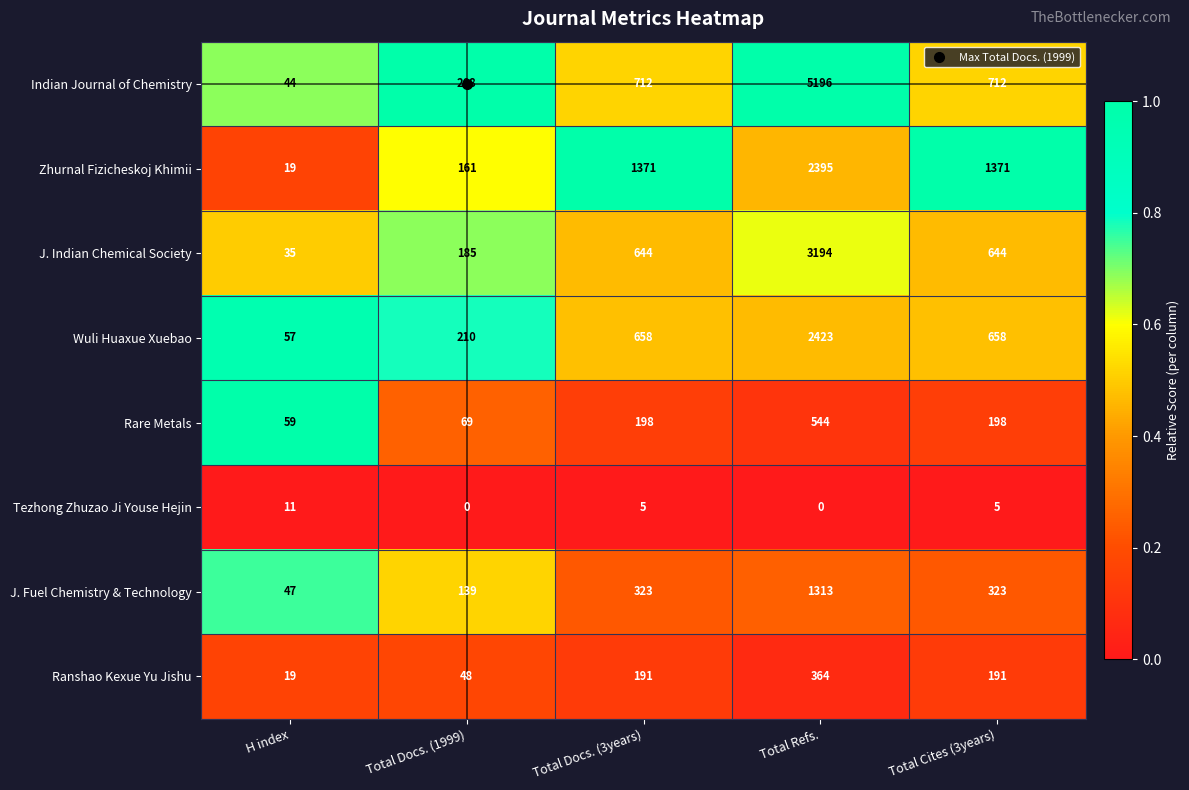

Rank the series at Total Cites (3years) from highest to lowest value.

Zhurnal Fizicheskoj Khimii, Indian Journal of Chemistry, Wuli Huaxue Xuebao, J. Indian Chemical Society, J. Fuel Chemistry & Technology, Rare Metals, Ranshao Kexue Yu Jishu, Tezhong Zhuzao Ji Youse Hejin